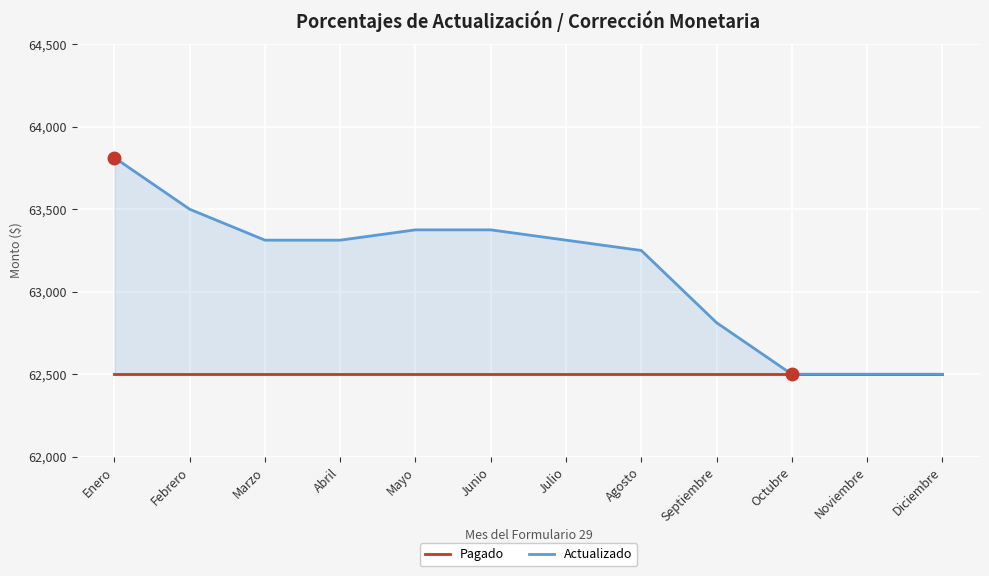

Which series has the largest range (max minus min)?

Actualizado